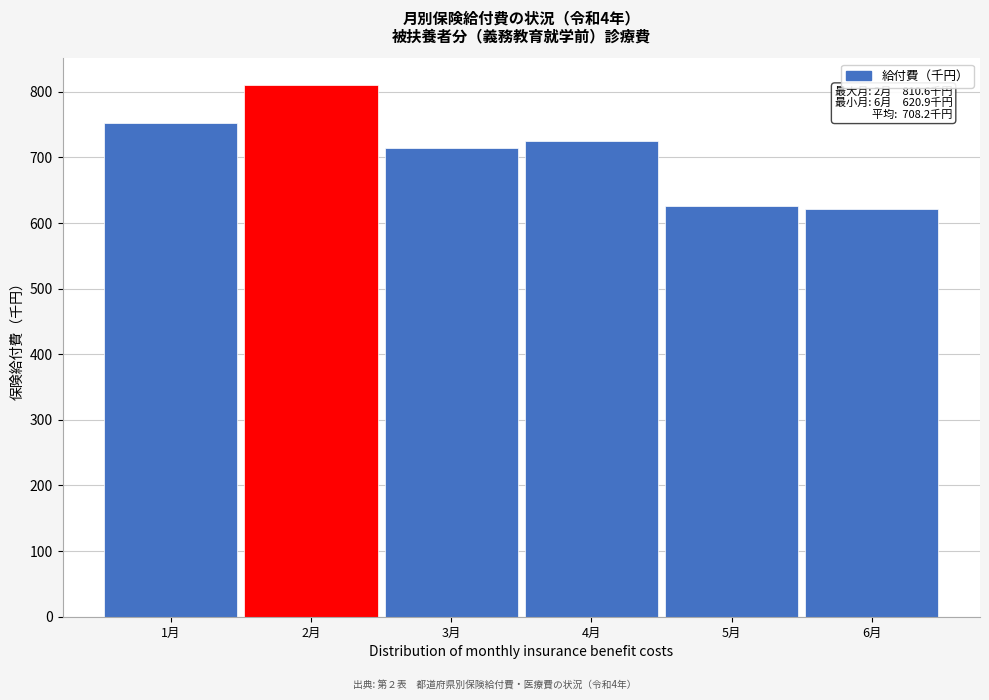

Reading right to left, extract all data points from this chart.

620.9	626.5	724.3	715.0	810.6	751.8